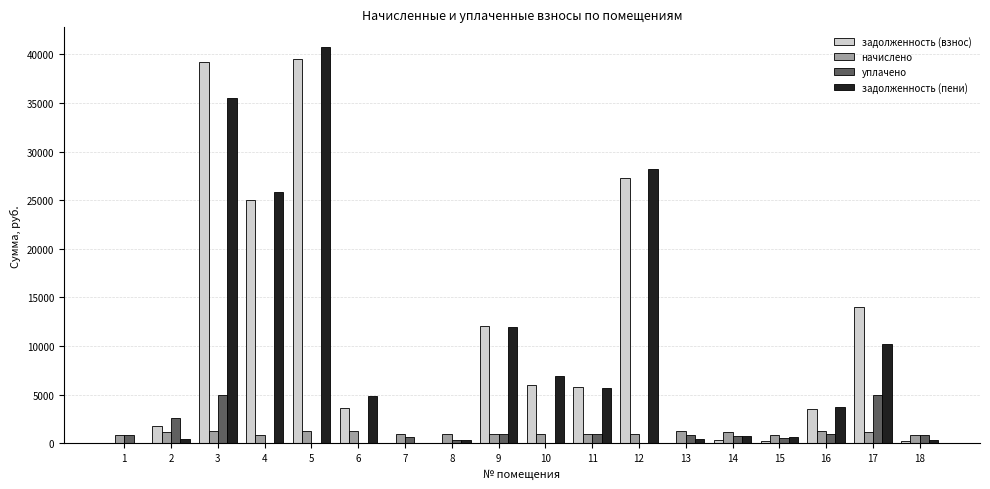

How many groups of bars are there?

18